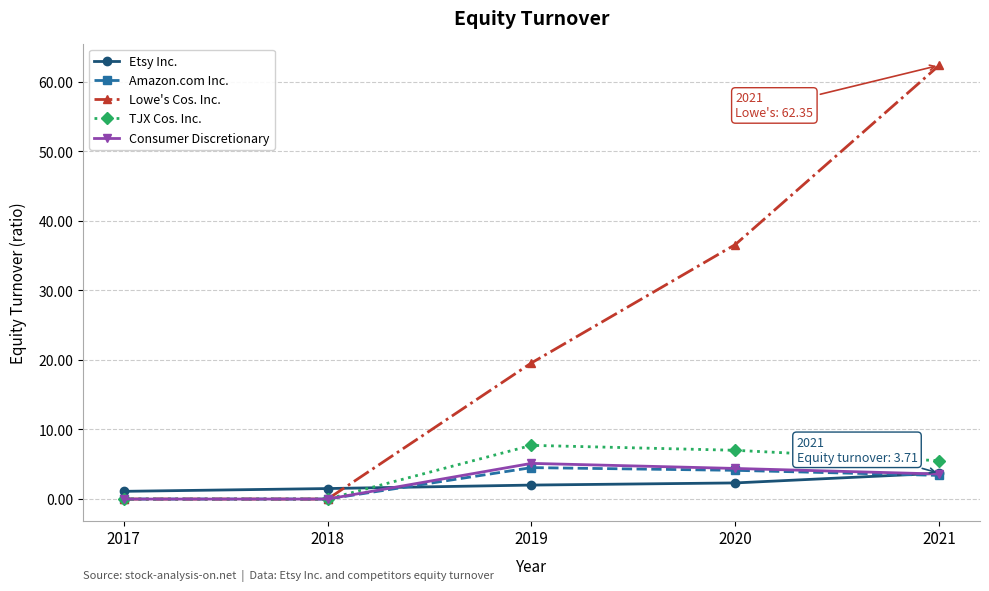

True or false: Lowe's Cos. Inc. has a value of 8.0 at 2019.

False